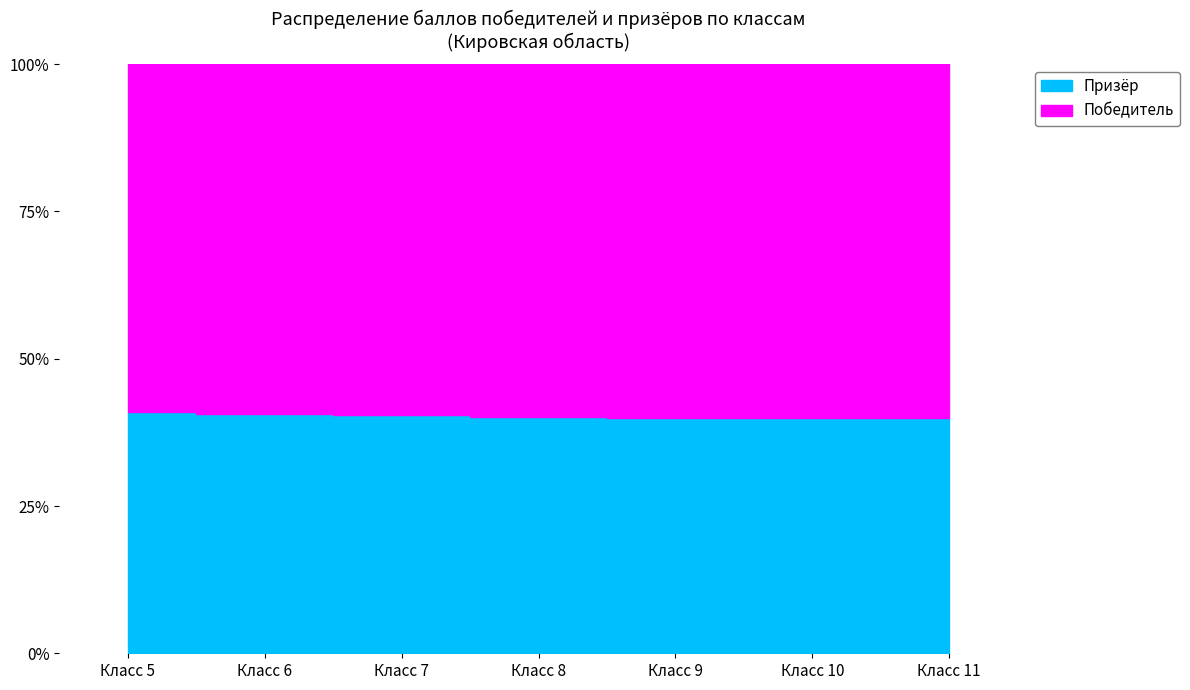

True or false: Призёр and Победитель intersect in this chart.

False